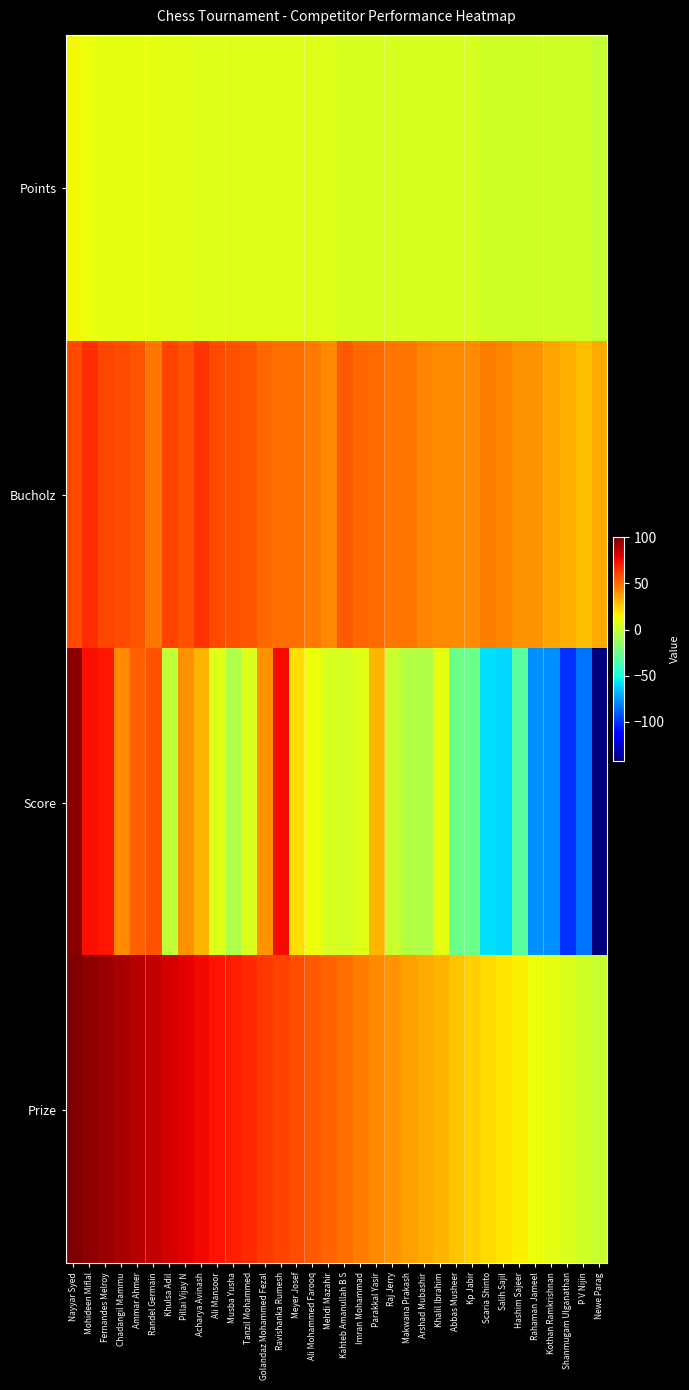

Reading right to left, transcribe all the data shown in this chart.

Points: Newe Parag=0	P V Nijin=4	Shanmugam Ulganathan=4	Kothan Ramkrishnan=4	Rahaman Jameel=4	Hashim Sajeer=4	Salih Sajil=4	Scaria Shinto=4	Kp Jabir=6	Abbas Musheer=6	Khalil Ibrahim=6	Arshad Mubashir=6	Makwana Prakash=6	Raj Jerry=6	Parakkal Yasir=6	Imran Mohammad=6	Kahteb Amanullah B S=6	Mehdi Mazahir=8	Ali Mohammed Farooq=8	Meyer Josef=8	Ravishanka Rumesh=8	Golandaz Mohammed Fezal=8	Tanzil Mohammed=8	Musba Yusha=8	Ali Mansoor=8	Acharya Avinash=8	Pillai Vijay N=9	Khulsa Adil=9	Randel Germain=10	Ammar Ahmer=10	Chadangil Mammu=10	Fernandes Melroy=10	Mohideen Miflal=12	Nayyar Syed=14
Bucholz: Newe Parag=34	P V Nijin=30	Shanmugam Ulganathan=32	Kothan Ramkrishnan=36	Rahaman Jameel=40	Hashim Sajeer=40	Salih Sajil=44	Scaria Shinto=46	Kp Jabir=42	Abbas Musheer=42	Khalil Ibrahim=42	Arshad Mubashir=44	Makwana Prakash=48	Raj Jerry=48	Parakkal Yasir=50	Imran Mohammad=51	Kahteb Amanullah B S=55	Mehdi Mazahir=43	Ali Mohammed Farooq=47	Meyer Josef=49	Ravishanka Rumesh=49	Golandaz Mohammed Fezal=51	Tanzil Mohammed=56	Musba Yusha=57	Ali Mansoor=59	Acharya Avinash=65	Pillai Vijay N=57	Khulsa Adil=61	Randel Germain=48	Ammar Ahmer=56	Chadangil Mammu=59	Fernandes Melroy=60	Mohideen Miflal=66	Nayyar Syed=59
Score: Newe Parag=-142	P V Nijin=-84	Shanmugam Ulganathan=-100	Kothan Ramkrishnan=-77	Rahaman Jameel=-77	Hashim Sajeer=-31	Salih Sajil=-60	Scaria Shinto=-58	Kp Jabir=-25	Abbas Musheer=-25	Khalil Ibrahim=10	Arshad Mubashir=-5	Makwana Prakash=-4	Raj Jerry=1	Parakkal Yasir=31	Imran Mohammad=9	Kahteb Amanullah B S=5	Mehdi Mazahir=6	Ali Mohammed Farooq=13	Meyer Josef=21	Ravishanka Rumesh=75	Golandaz Mohammed Fezal=40	Tanzil Mohammed=7	Musba Yusha=-6	Ali Mansoor=8	Acharya Avinash=31	Pillai Vijay N=41	Khulsa Adil=-1	Randel Germain=57	Ammar Ahmer=53	Chadangil Mammu=43	Fernandes Melroy=72	Mohideen Miflal=74	Nayyar Syed=98
Prize: Newe Parag=1	P V Nijin=4	Shanmugam Ulganathan=7	Kothan Ramkrishnan=10	Rahaman Jameel=13	Hashim Sajeer=16	Salih Sajil=19	Scaria Shinto=22	Kp Jabir=25	Abbas Musheer=28	Khalil Ibrahim=31	Arshad Mubashir=34	Makwana Prakash=37	Raj Jerry=40	Parakkal Yasir=43	Imran Mohammad=46	Kahteb Amanullah B S=49	Mehdi Mazahir=52	Ali Mohammed Farooq=55	Meyer Josef=58	Ravishanka Rumesh=61	Golandaz Mohammed Fezal=64	Tanzil Mohammed=67	Musba Yusha=70	Ali Mansoor=73	Acharya Avinash=76	Pillai Vijay N=79	Khulsa Adil=82	Randel Germain=85	Ammar Ahmer=88	Chadangil Mammu=91	Fernandes Melroy=94	Mohideen Miflal=97	Nayyar Syed=100